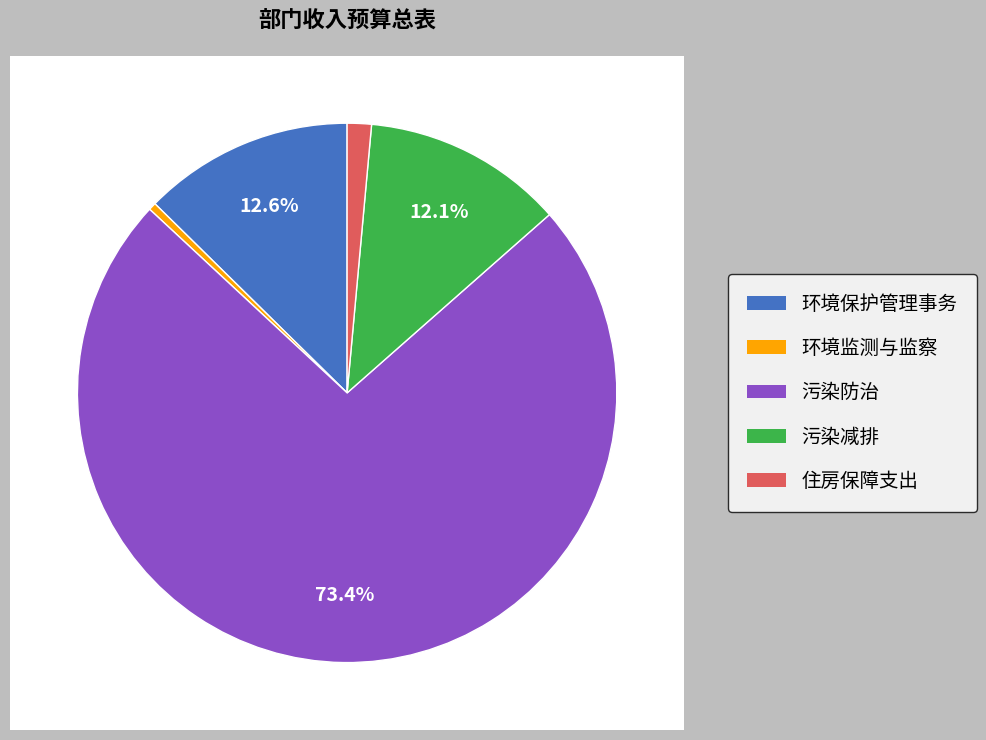

Do 环境保护管理事务 and 污染防治 together represent more than half of the pie?

Yes